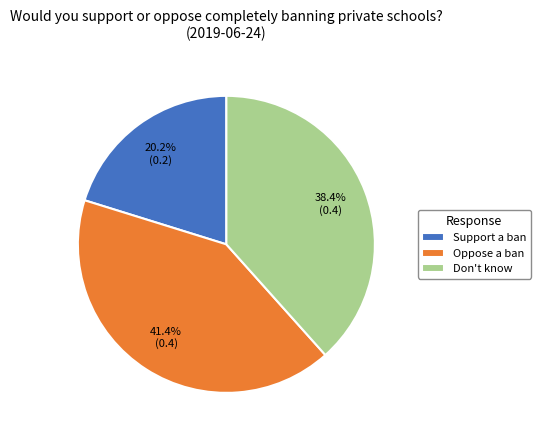

Is there any slice that represents more than half of the pie?

No